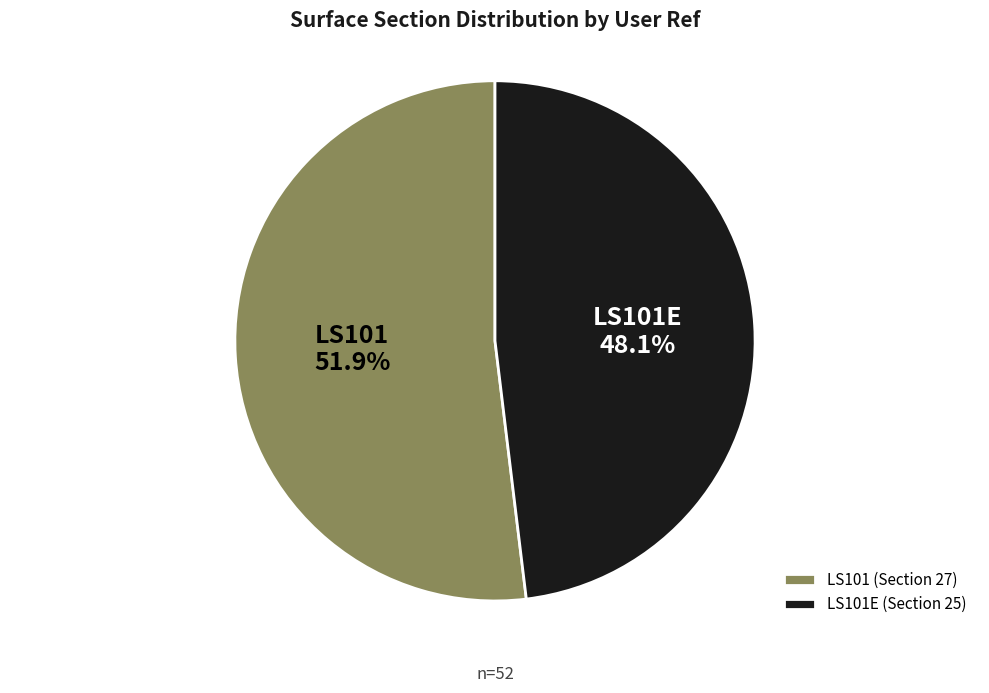

To the nearest percent, what portion does LS101E represent?

48%